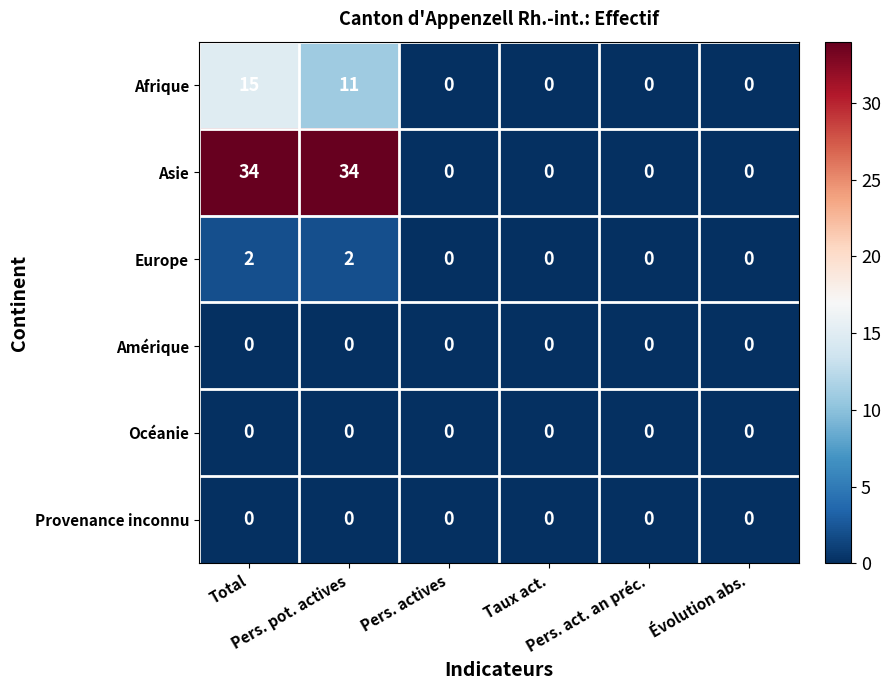

What is the sum of all Europe values?

4